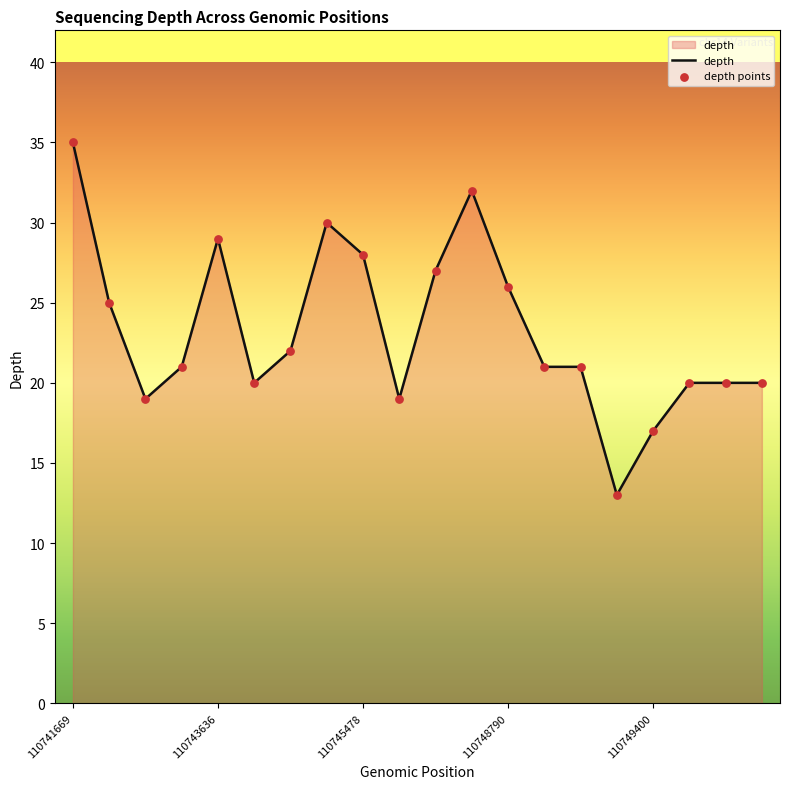

What is the smallest value displayed?

13